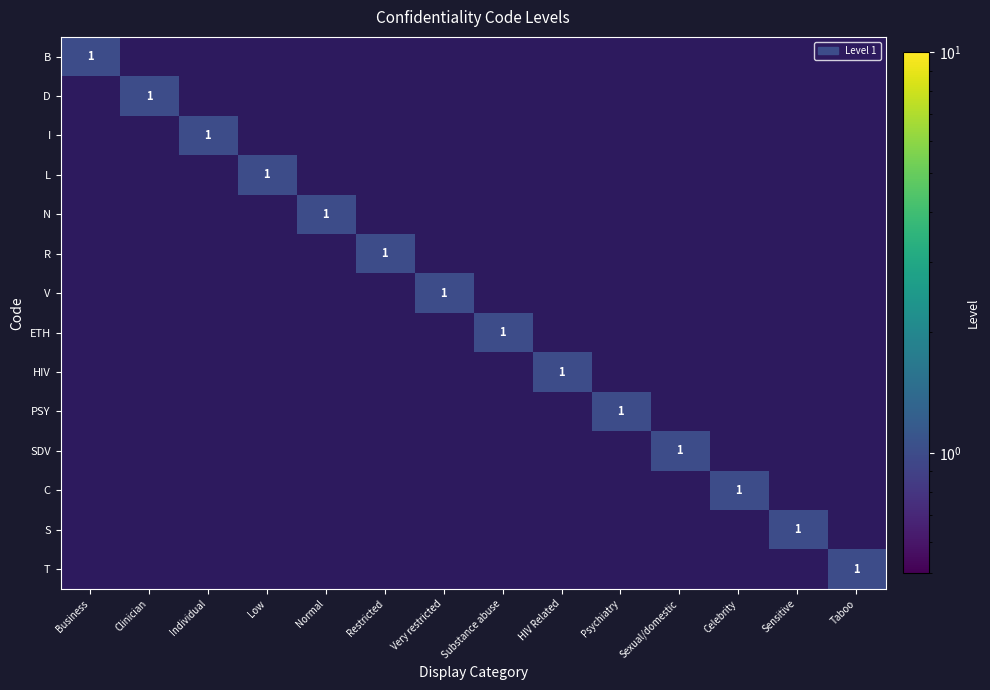

Is it true that S equals 1 at Sensitive?

True